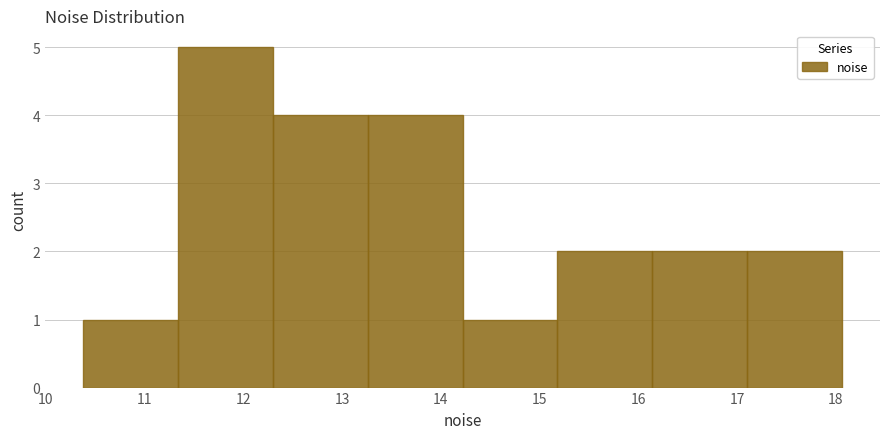

What is the height of the bar covering 11.3 to 12.3 on the x-axis? Neither the bar edges nor the heights are printed on the chart, so give them approximately, as read against the axes.

5